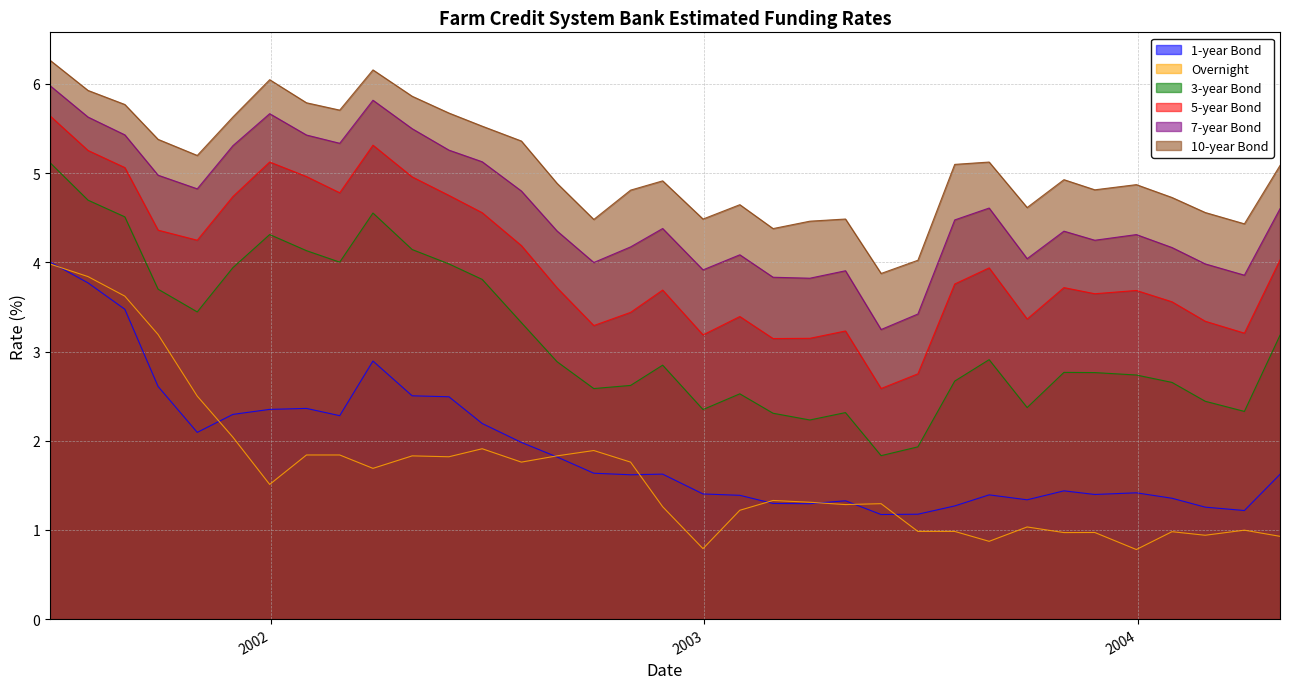

The value of 1-year Bond at 2003-03-31 is 1.3. True or false?

True